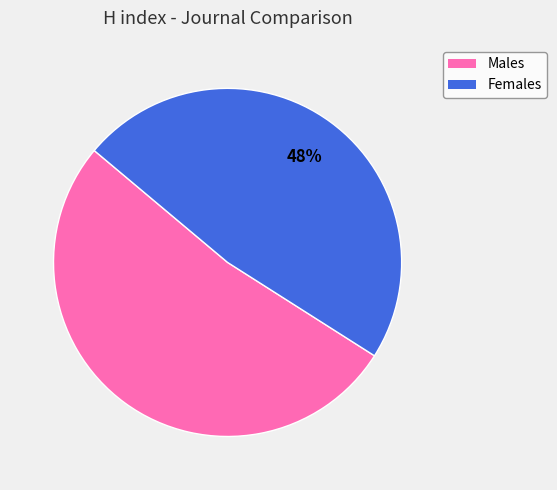

To the nearest percent, what is the difference between the largest and smallest slice percentages?

4%